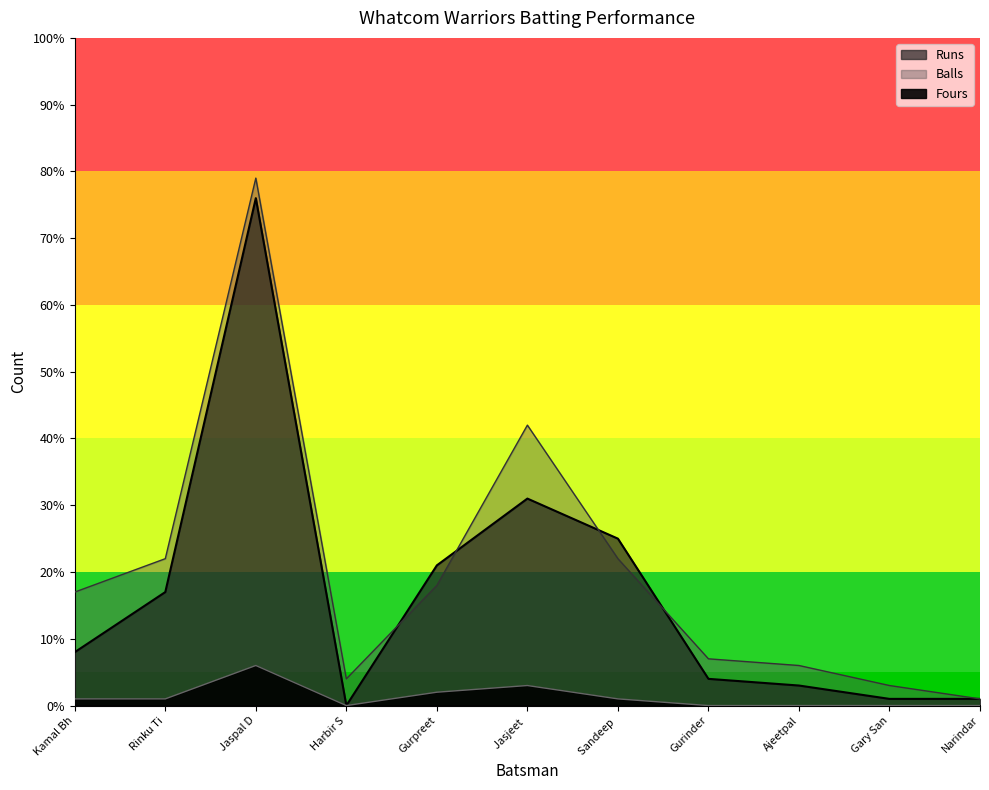

What is the label of the 5th point from the left?

Gurpreet